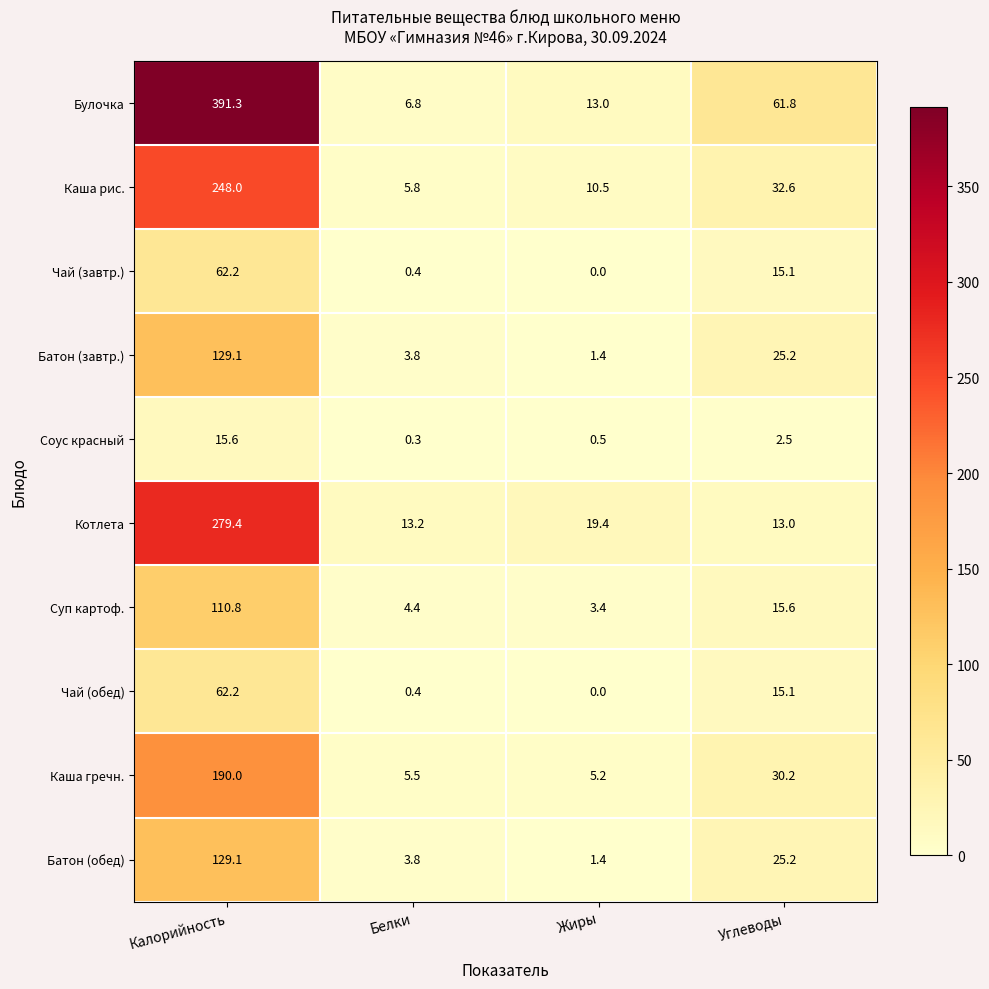

At which label is Каша рис. closest to 126?

Углеводы